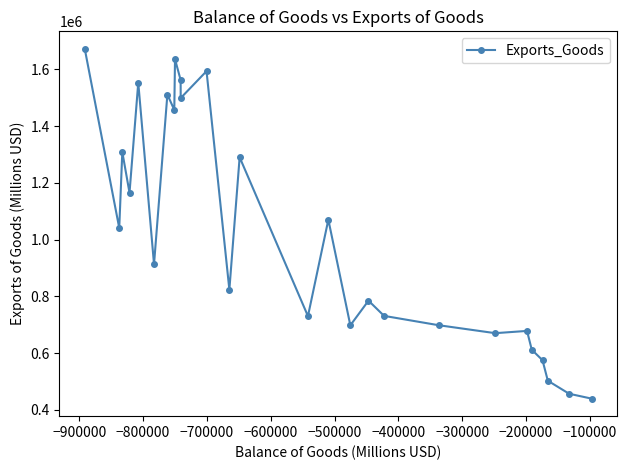

What is the sum of all values?

27675710